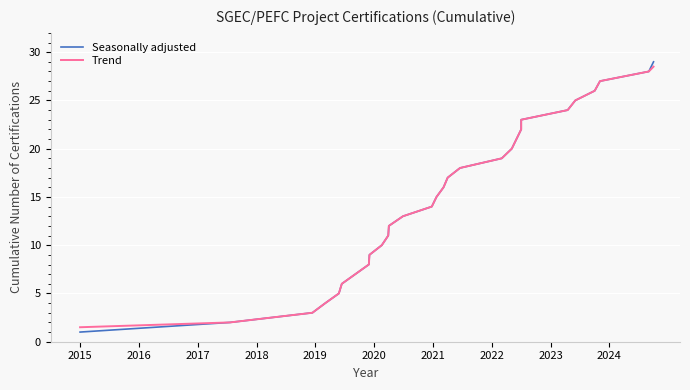

How many lines are shown in the chart?

2